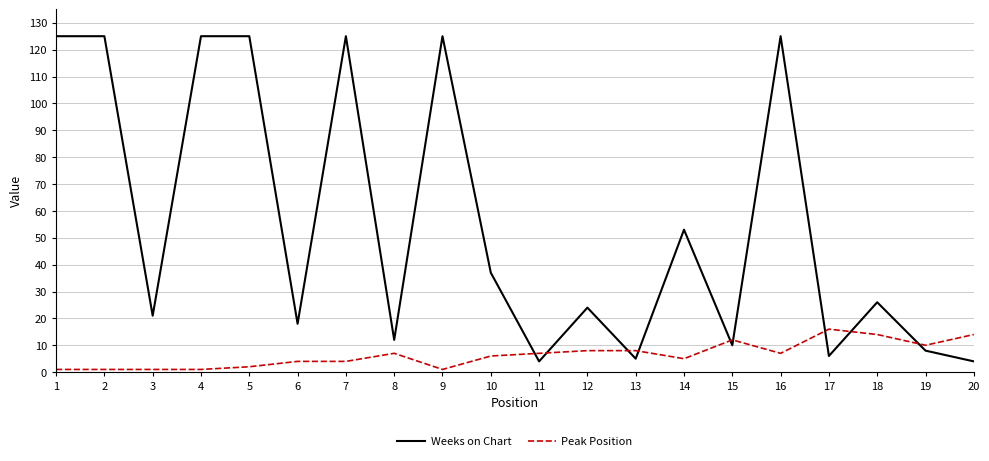

Reading right to left, extract all data points from this chart.

Weeks on Chart: 20=4	19=8	18=26	17=6	16=125	15=10	14=53	13=5	12=24	11=4	10=37	9=125	8=12	7=125	6=18	5=125	4=125	3=21	2=125	1=125
Peak Position: 20=14	19=10	18=14	17=16	16=7	15=12	14=5	13=8	12=8	11=7	10=6	9=1	8=7	7=4	6=4	5=2	4=1	3=1	2=1	1=1